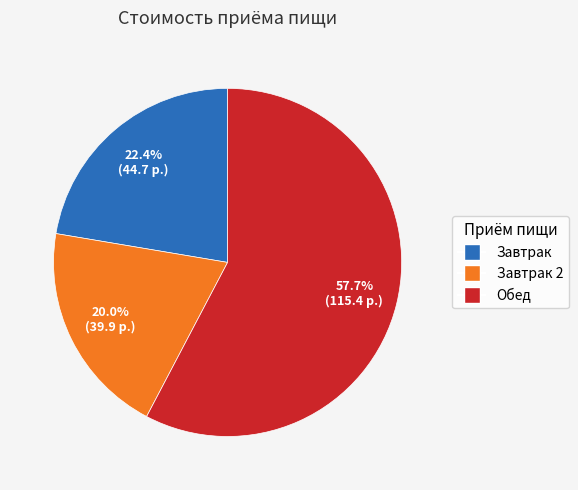

Does any single category account for the majority?

Yes